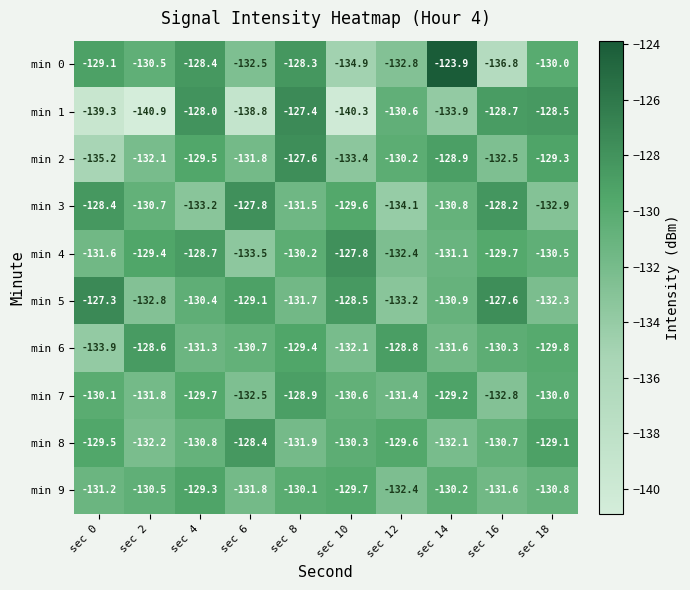

Rank the series at sec 16 from highest to lowest value.

min 5, min 3, min 1, min 4, min 6, min 8, min 9, min 2, min 7, min 0